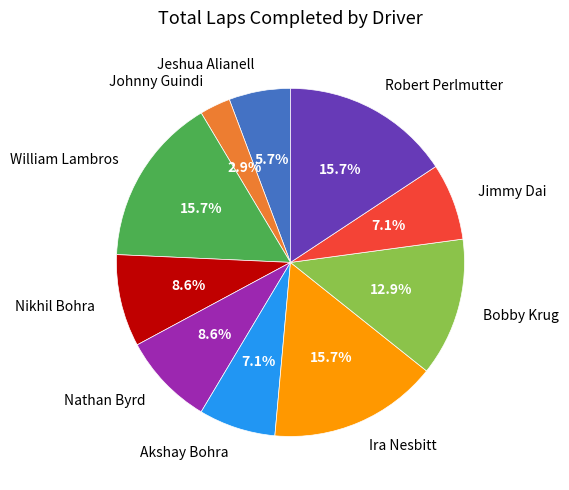

Does any single category account for the majority?

No